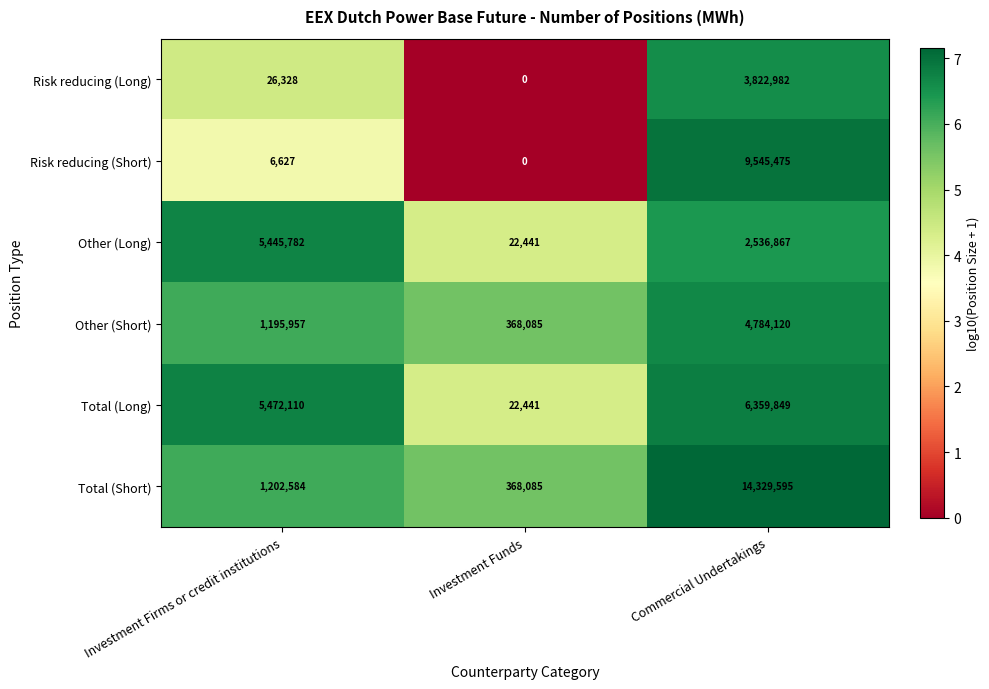

Which series changed the most between Investment Firms or credit institutions and Investment Funds?

Total (Long)